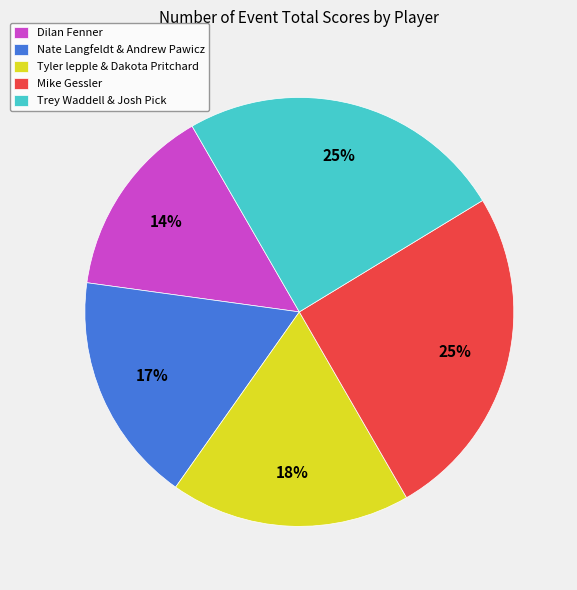

Do Tyler lepple & Dakota Pritchard and Trey Waddell & Josh Pick together represent more than half of the pie?

No